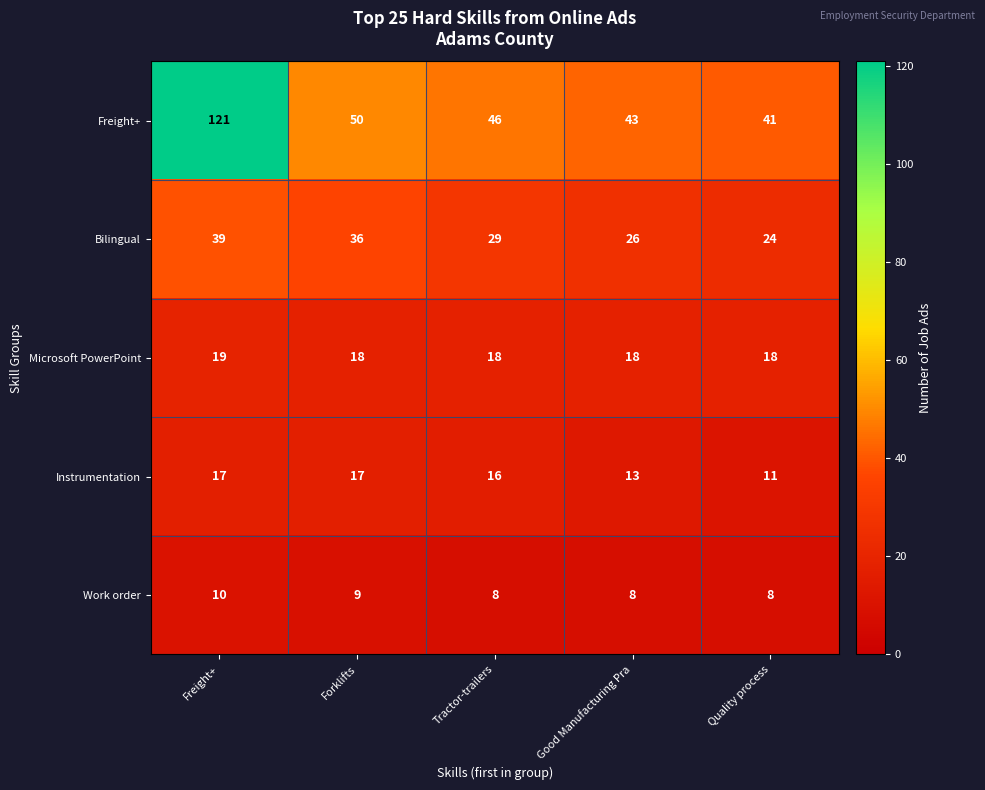

Count the Bilingual values in the range 26 to 36.

3